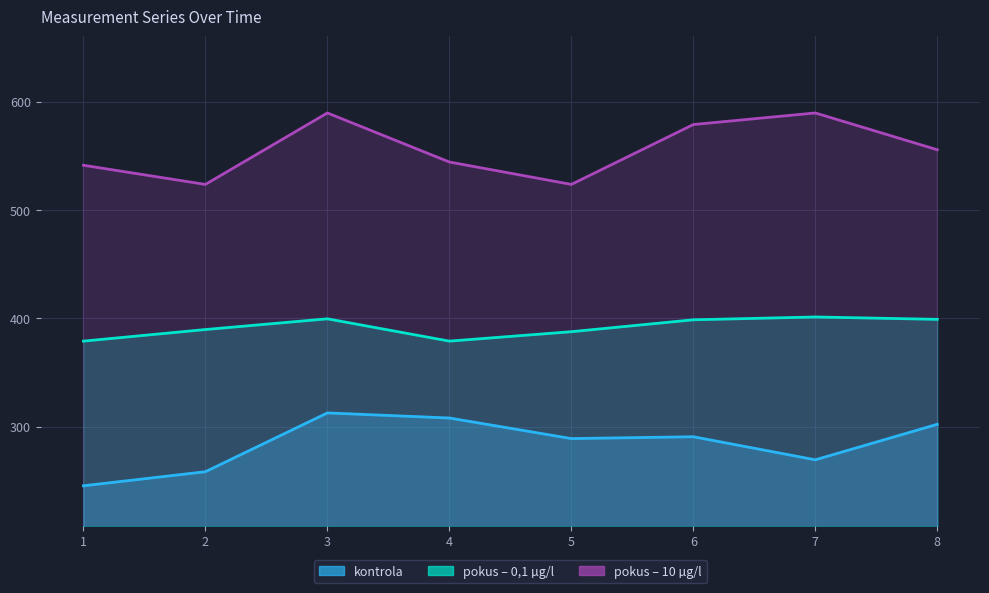

What is the average value of the kontrola series?

284.4